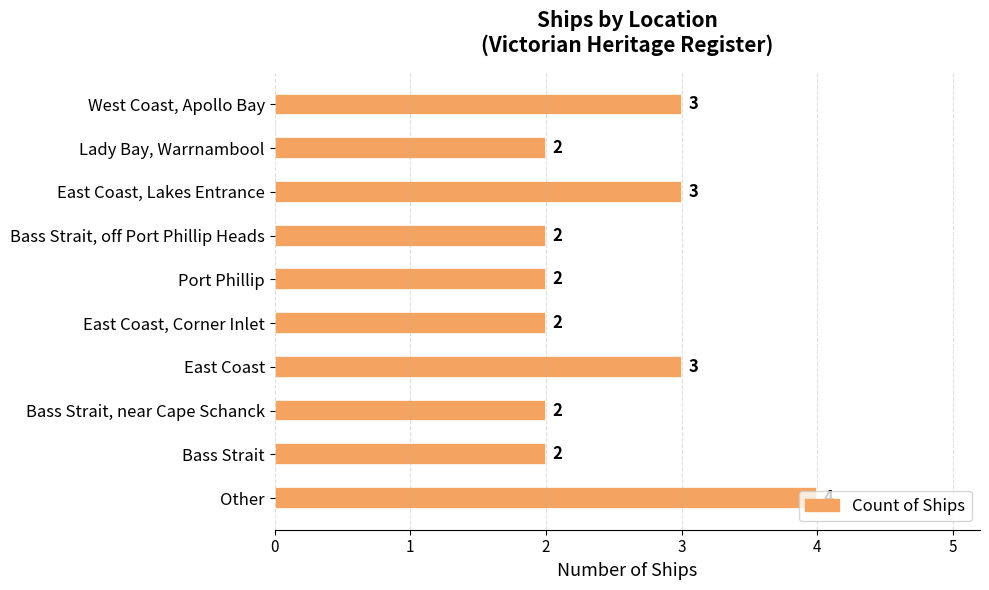

What is the sum of all values?

25